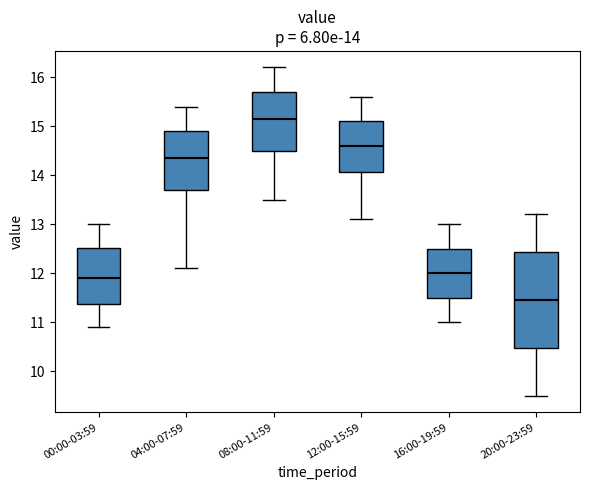

Which box is the tallest, from its lower edge to its upper edge?

20:00-23:59